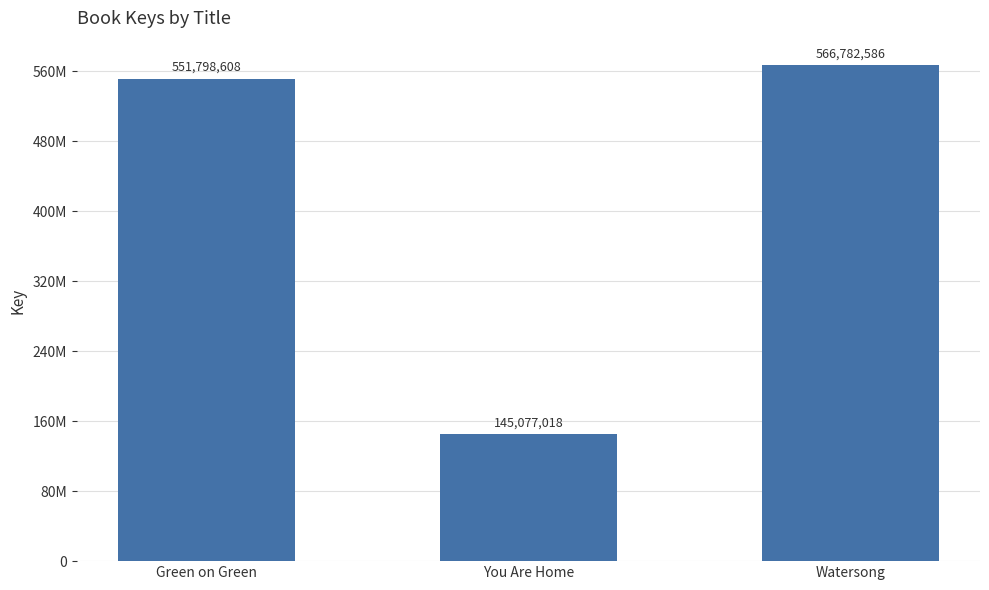

Reading left to right, what are all the values shown in this chart?

Green on Green=551798608	You Are Home=145077018	Watersong=566782586